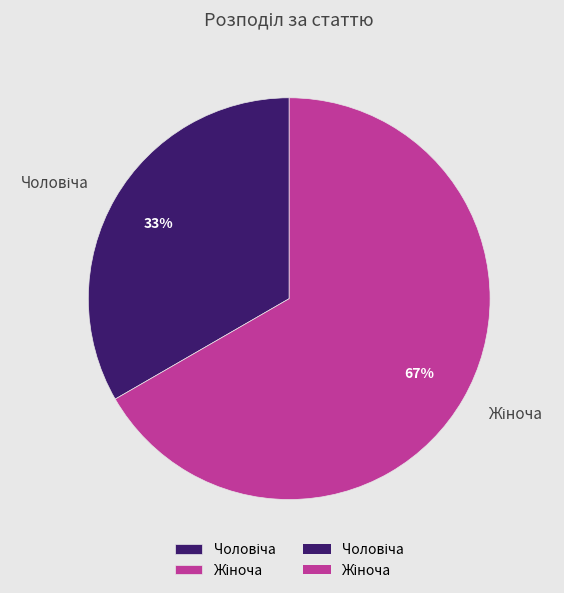

Is there a majority slice in this chart?

Yes